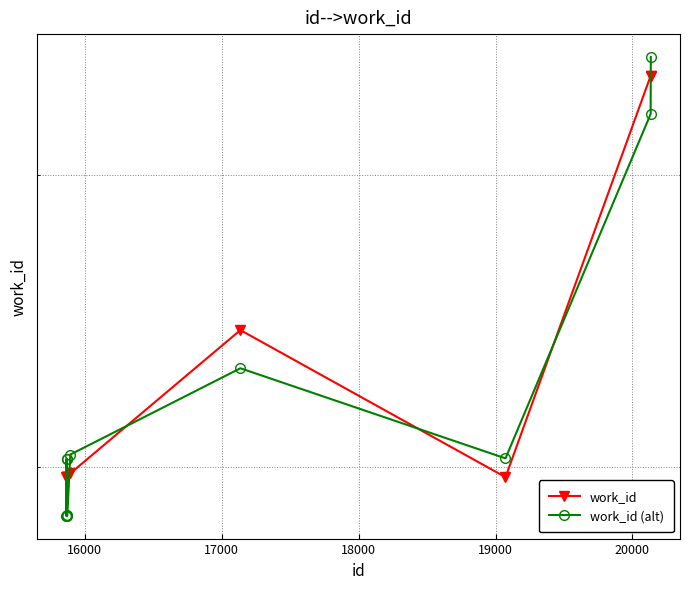

How many series are shown in this chart?

2